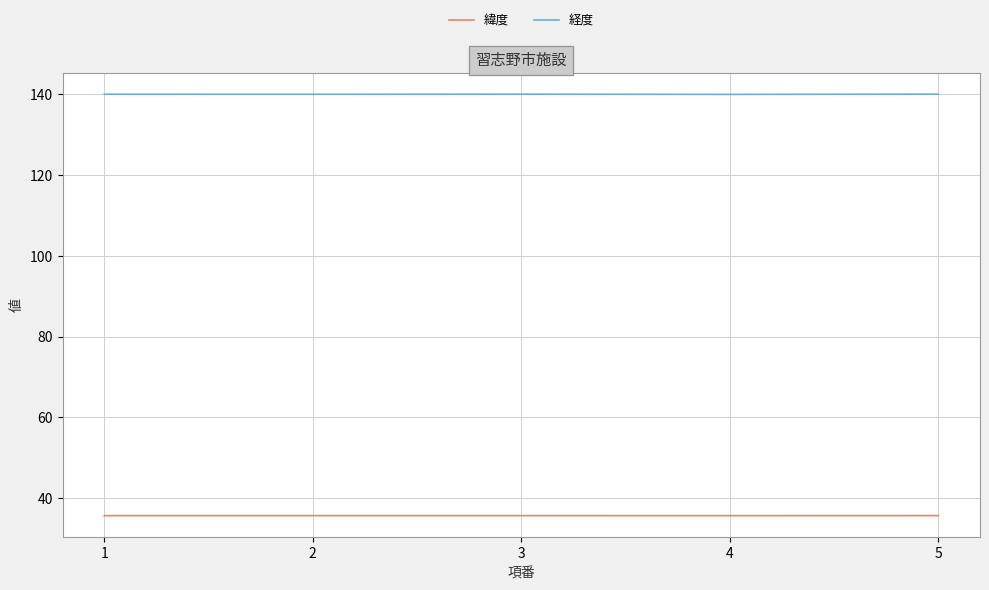

True or false: 経度 and 緯度 intersect in this chart.

False